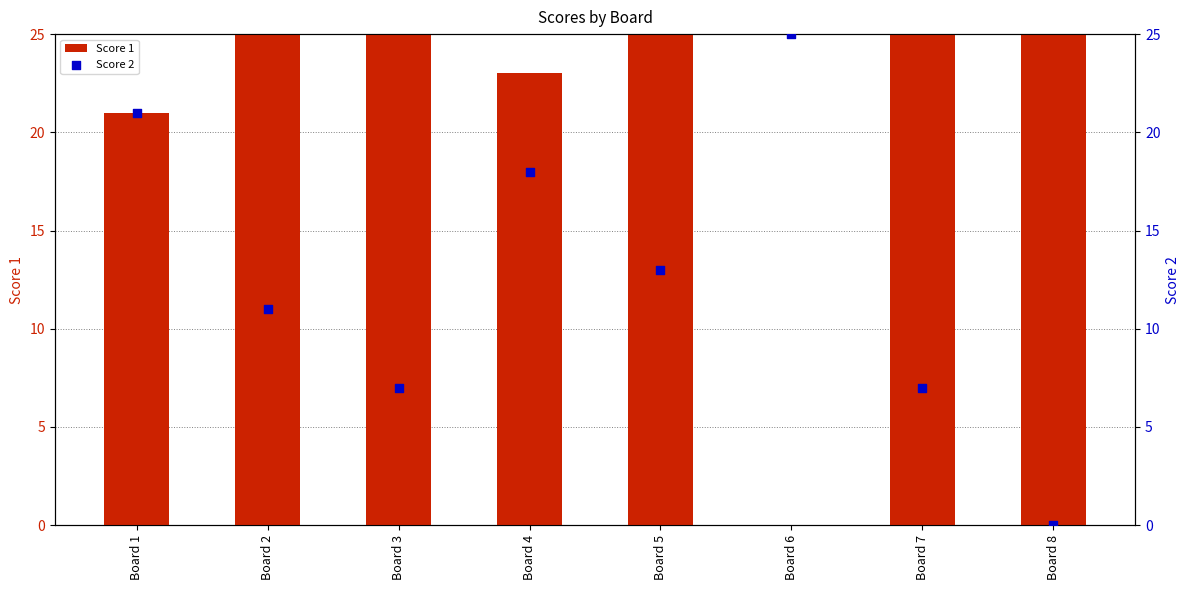

What are all the series names shown in the legend?

Score 1, Score 2